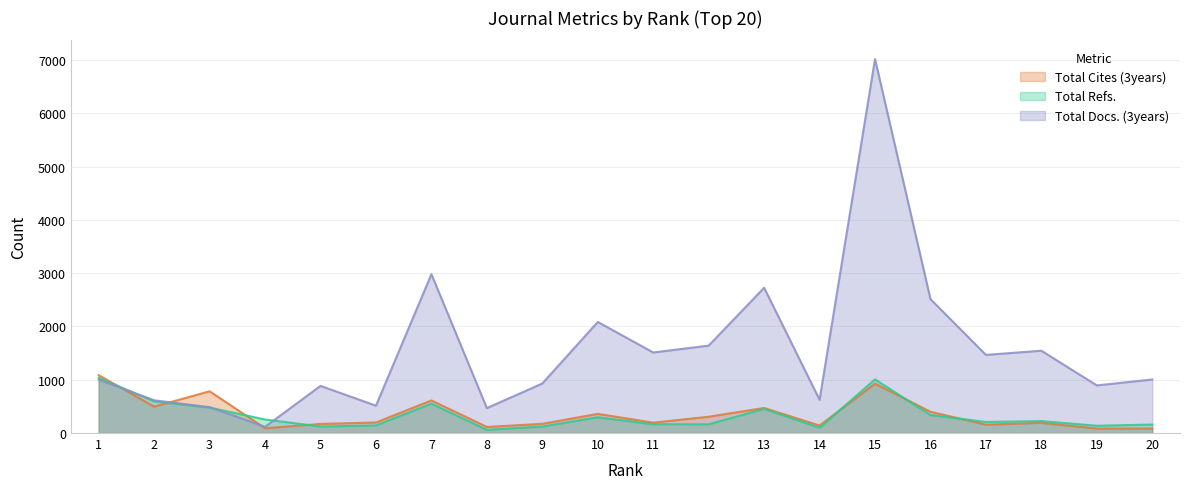

Where do Total Docs. (3years) and Total Refs. first cross each other?

1 and 2